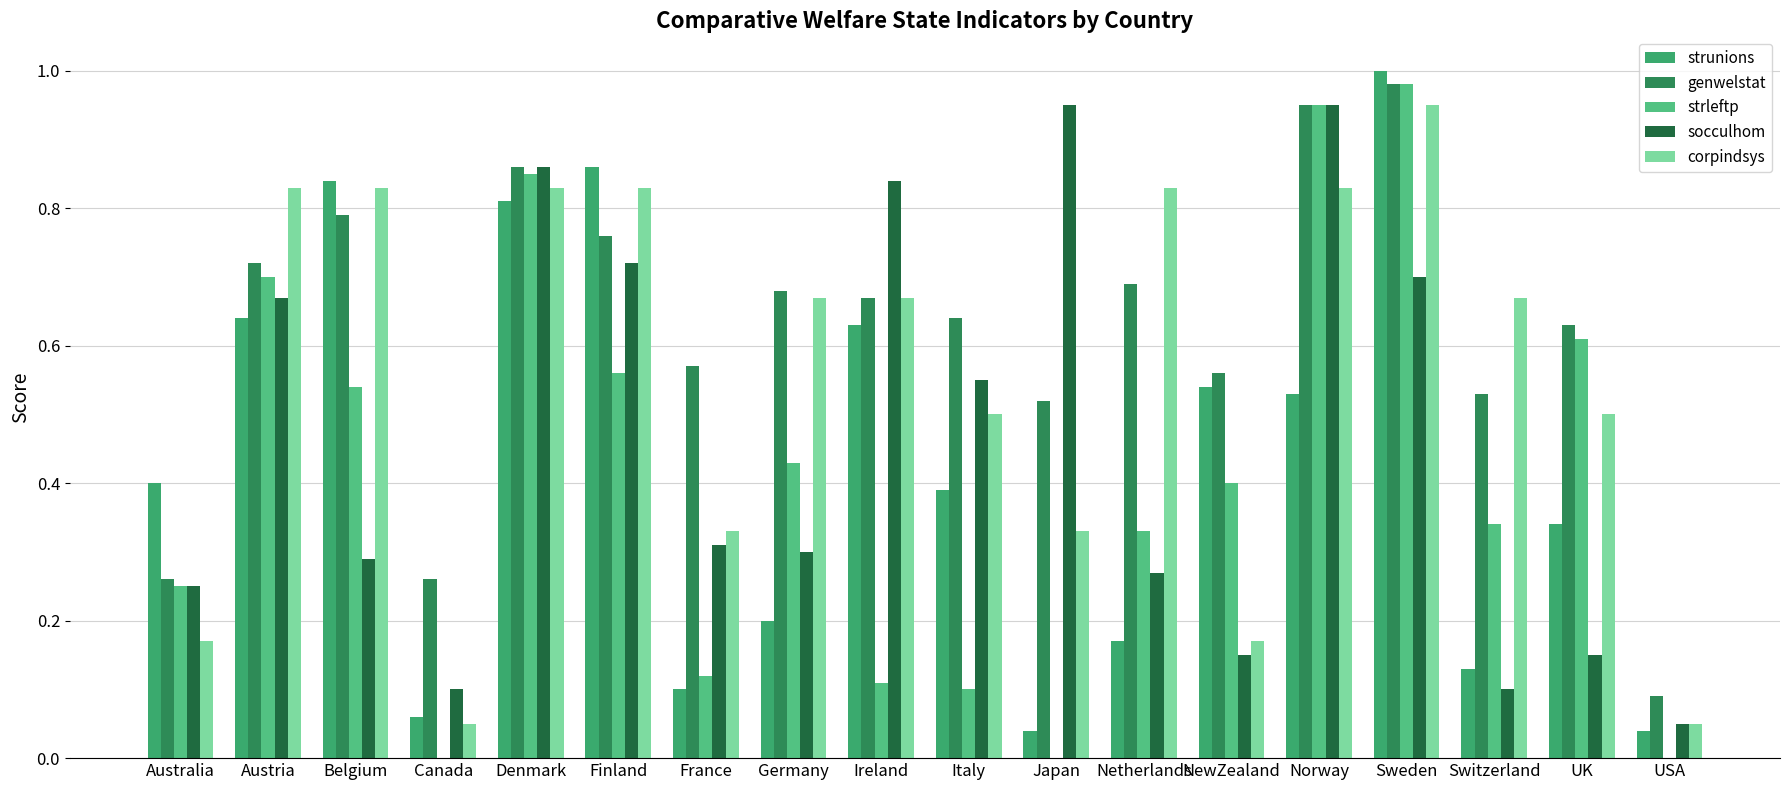

What are all the series names shown in the legend?

strunions, genwelstat, strleftp, socculhom, corpindsys